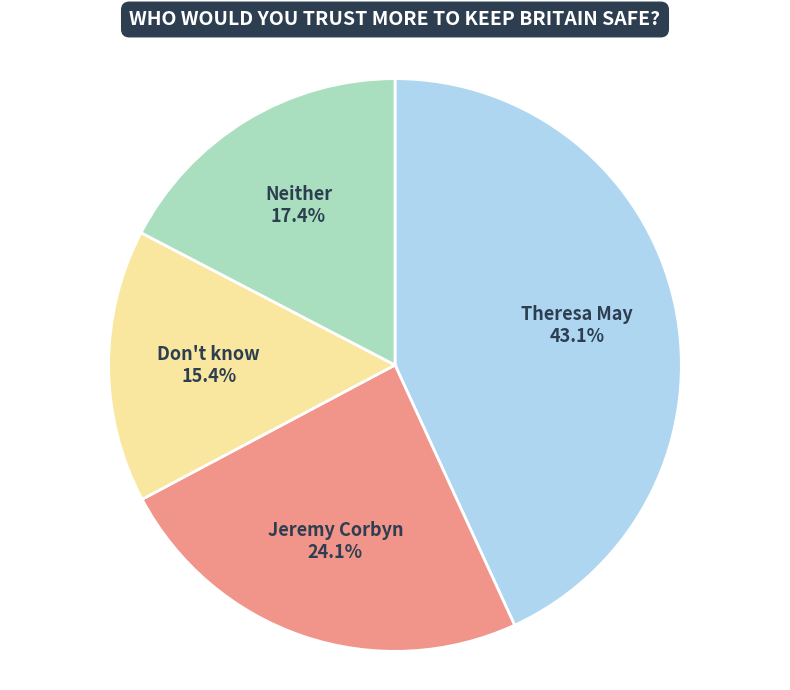

Is there any slice that represents more than half of the pie?

No